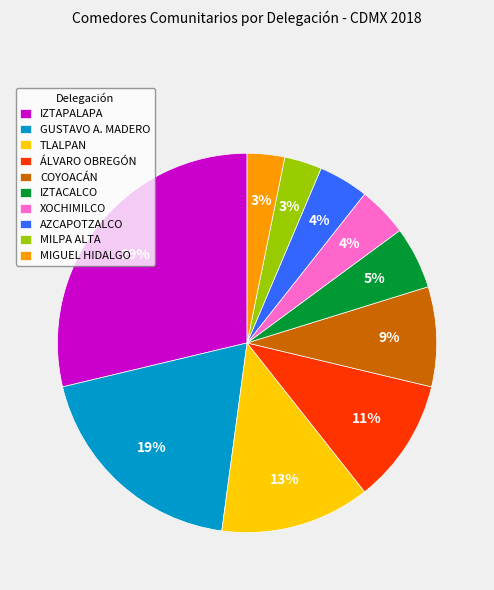

How many segments does this pie chart have?

10